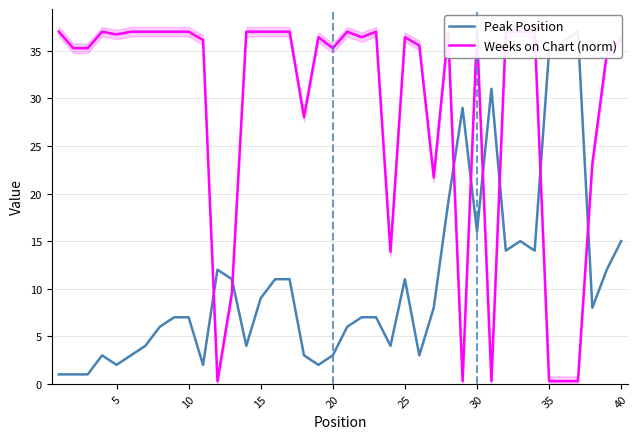

True or false: Peak Position has more than 1 interior local peaks.

True